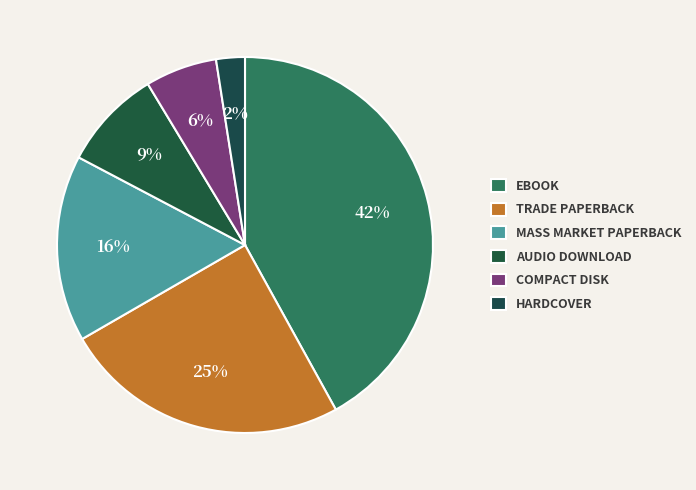

Which category has the smallest portion of the pie?

Hardcover